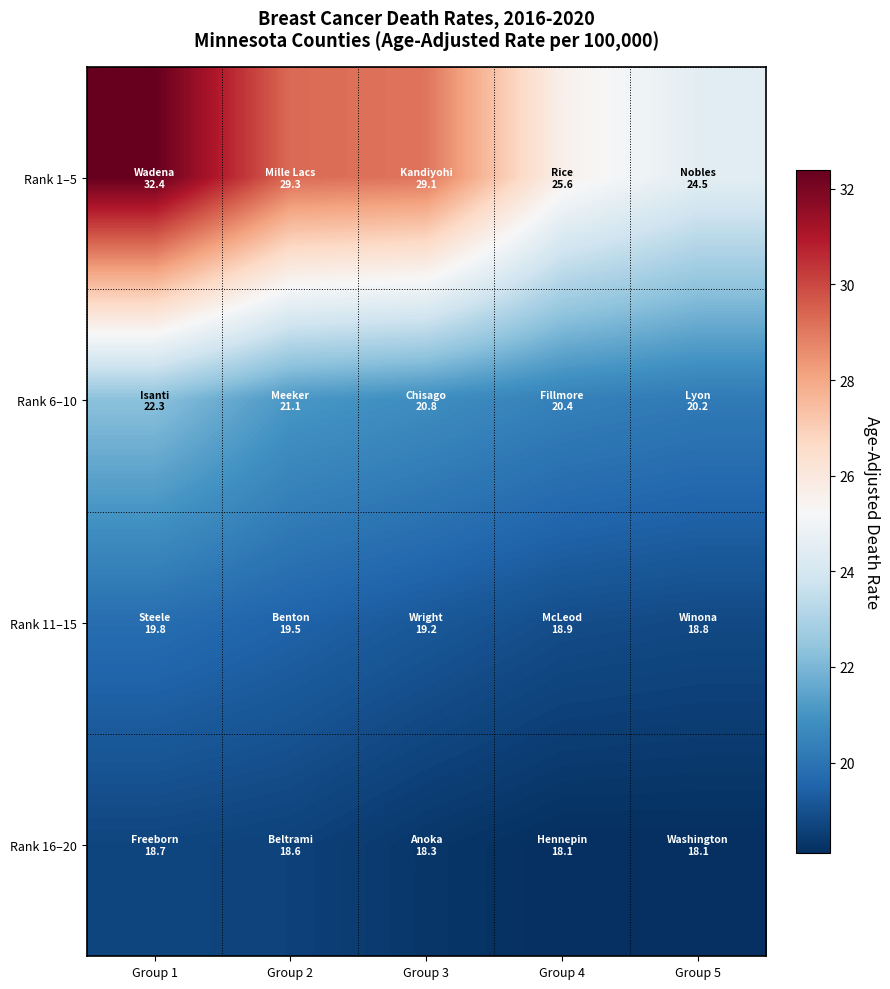

Which series has the largest total across all categories?

Rank 1–5